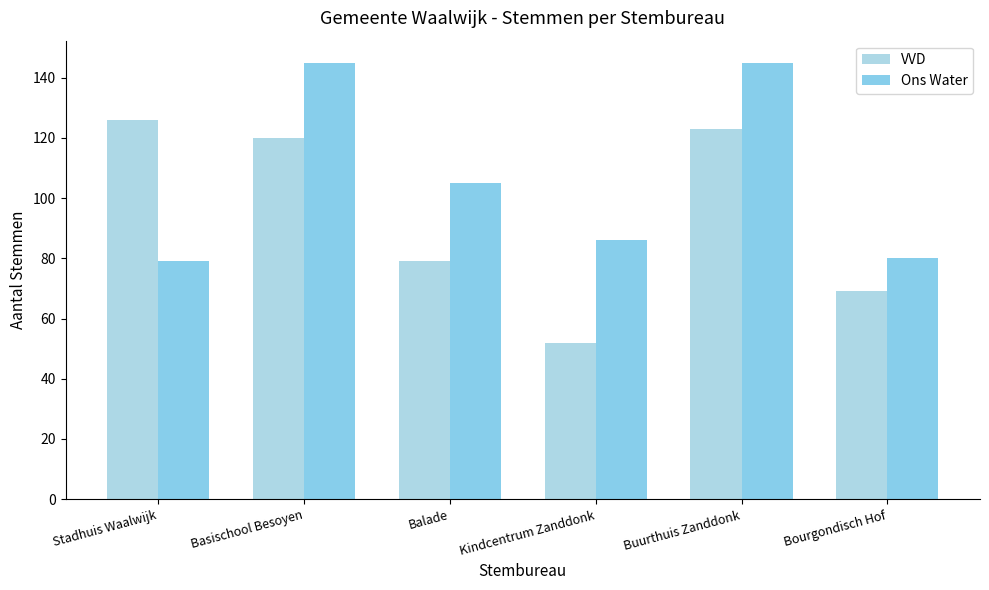

Where is VVD nearest to the value 89?

Balade